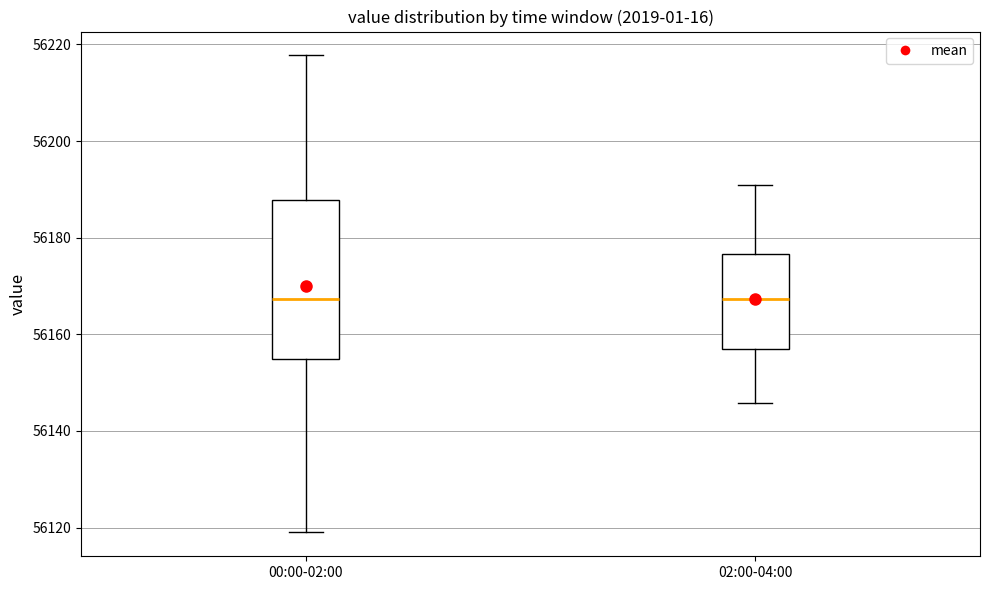

Reading left to right, read every box against the y-axis: the position of its median line, the range the box covers, and the ends of its whiskers. The values are not printed on the chart, so give them approximately, as read against the axis.

00:00-02:00: median 56168, box 56156 to 56188, whiskers 56120 to 56218
02:00-04:00: median 56168, box 56158 to 56176, whiskers 56146 to 56192